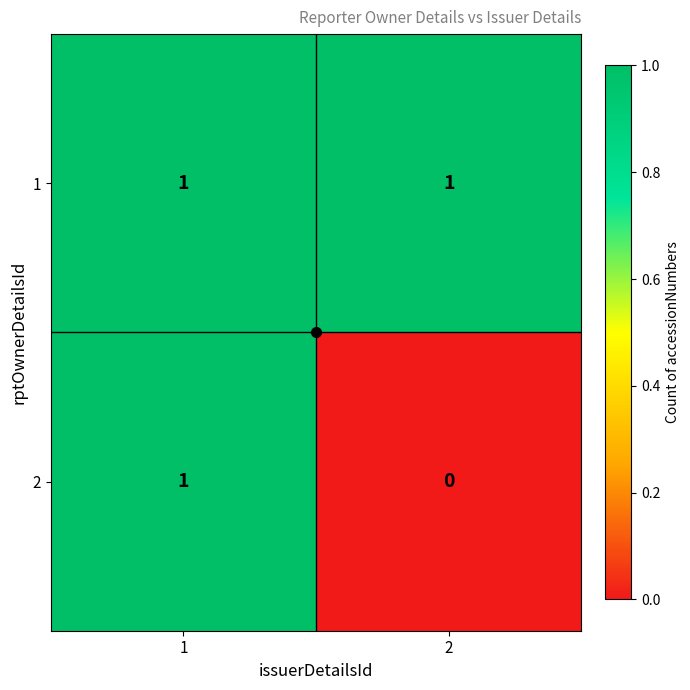

At which category does the chart reach its minimum across all series?

2